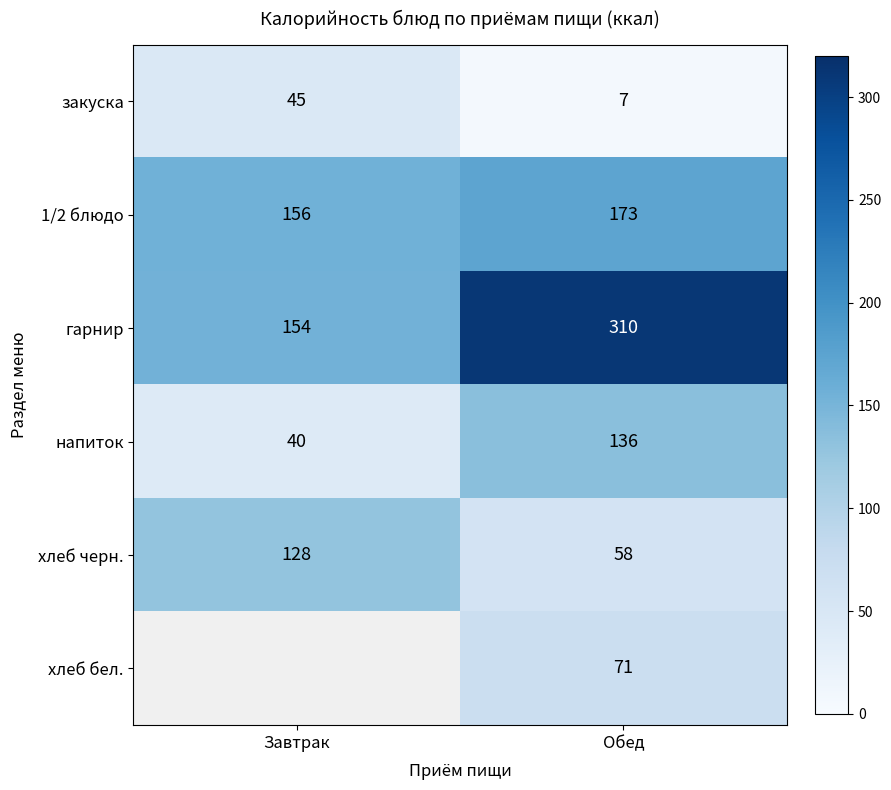

Which category has the lowest value across all series?

Обед